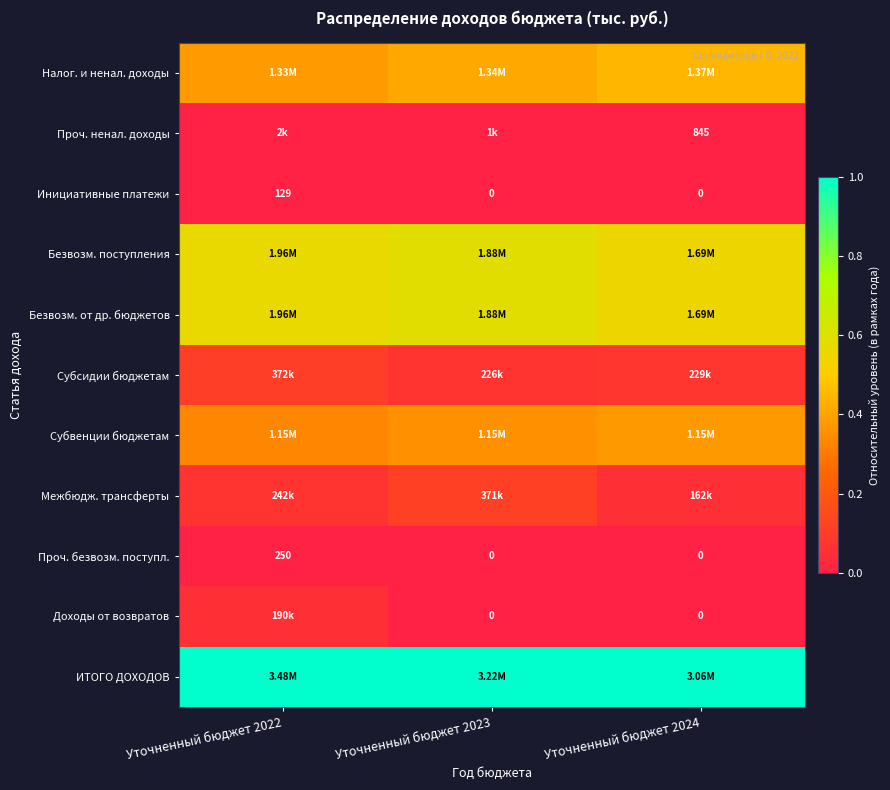

Where is Налог. и ненал. доходы nearest to the value 0?

Уточненный бюджет 2022